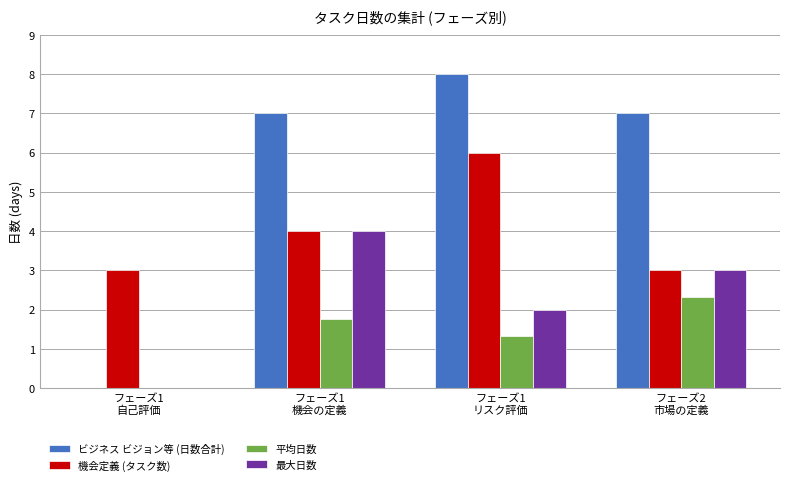

How many categories are shown in the chart?

4